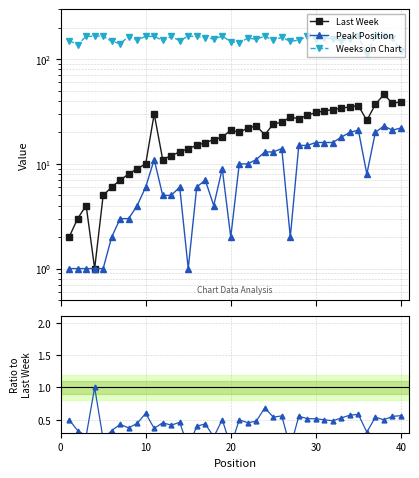

How many lines are shown in the chart?

3